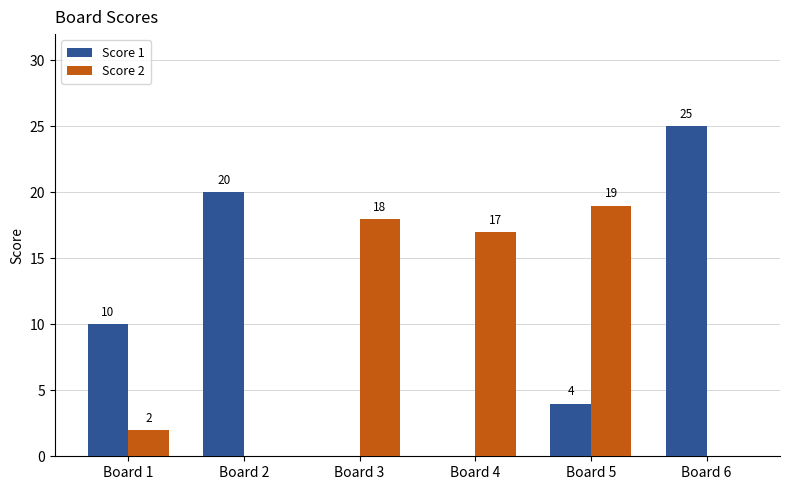

What is the sum of all Score 1 values?

59